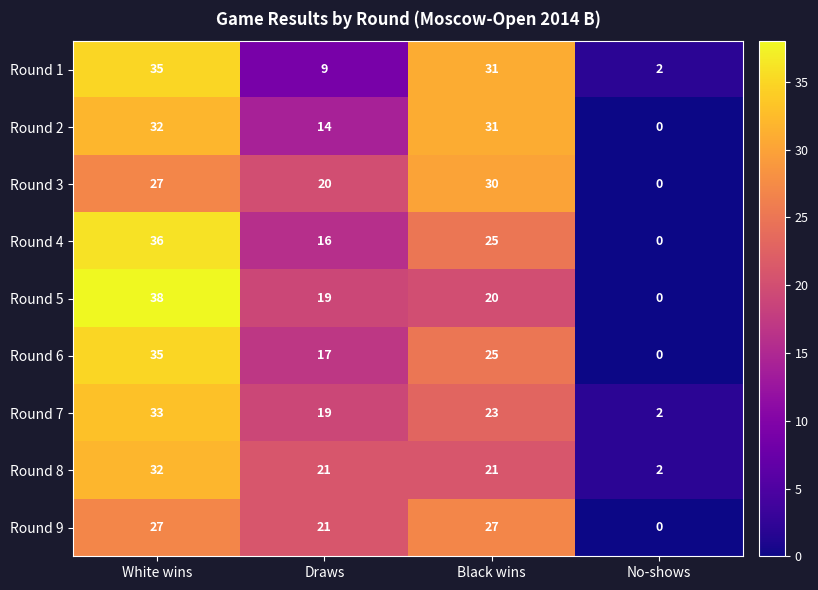

What is the sum of the Round 6 values at Black wins and White wins?

60